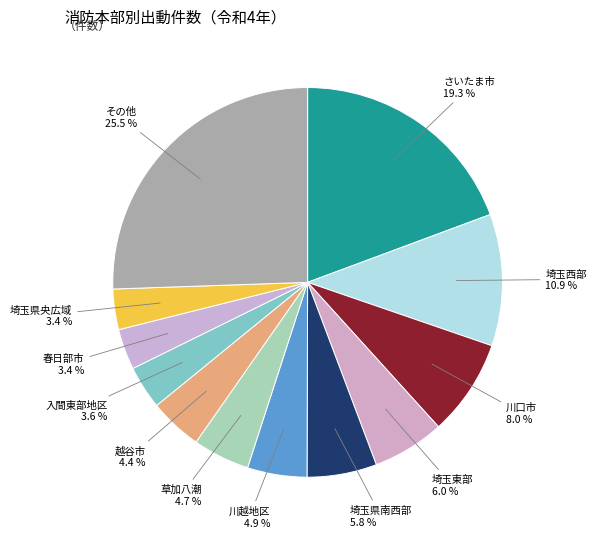

What portion of the pie excludes 越谷市?

95.6%